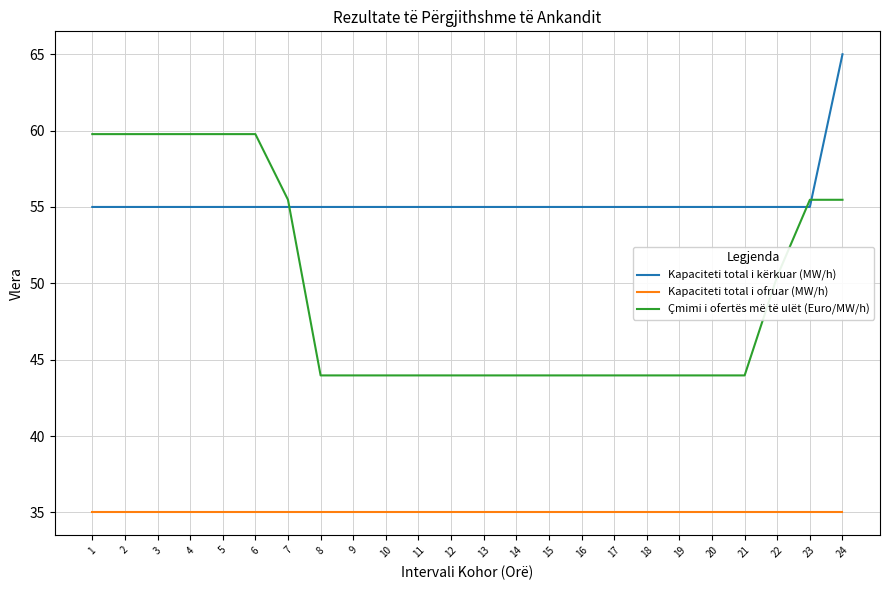

Reading left to right, list all the values displayed in this chart.

Kapaciteti total i kërkuar (MW/h): 55.0	55.0	55.0	55.0	55.0	55.0	55.0	55.0	55.0	55.0	55.0	55.0	55.0	55.0	55.0	55.0	55.0	55.0	55.0	55.0	55.0	55.0	55.0	65.0
Kapaciteti total i ofruar (MW/h): 35.0	35.0	35.0	35.0	35.0	35.0	35.0	35.0	35.0	35.0	35.0	35.0	35.0	35.0	35.0	35.0	35.0	35.0	35.0	35.0	35.0	35.0	35.0	35.0
Çmimi i ofertës më të ulët (Euro/MW/h): 59.8	59.8	59.8	59.8	59.8	59.8	55.5	44.0	44.0	44.0	44.0	44.0	44.0	44.0	44.0	44.0	44.0	44.0	44.0	44.0	44.0	50.5	55.5	55.5